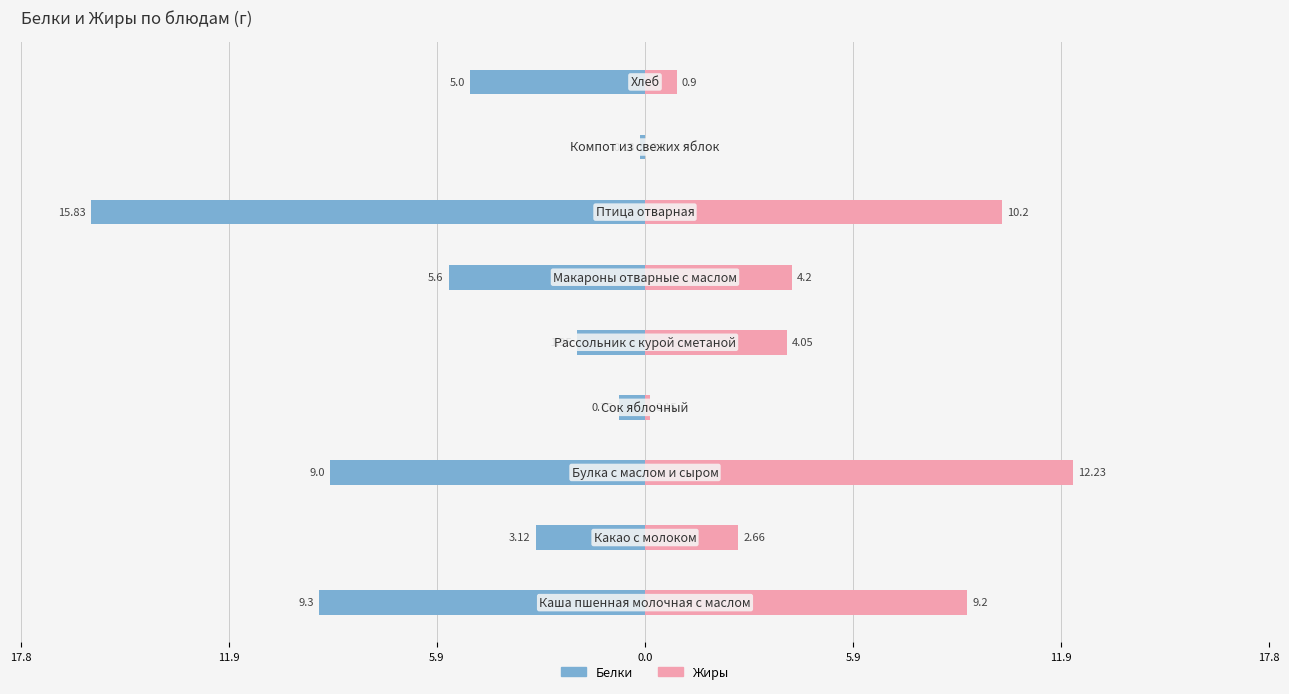

What is the difference between the maximum and minimum values in the Жиры series?

12.2